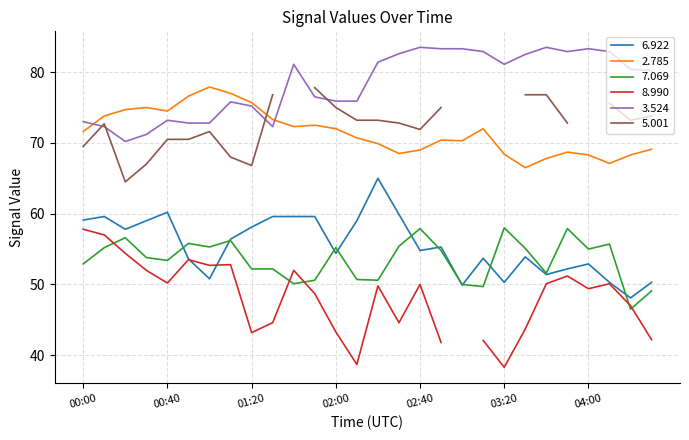

True or false: 2.785 and 6.922 cross at least once.

False